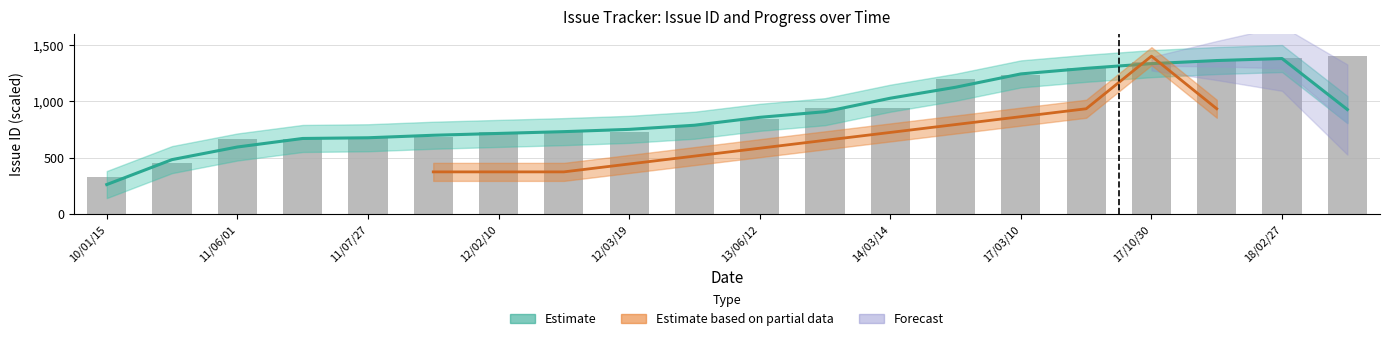

At which label does the data first exceed 839?

13/06/12